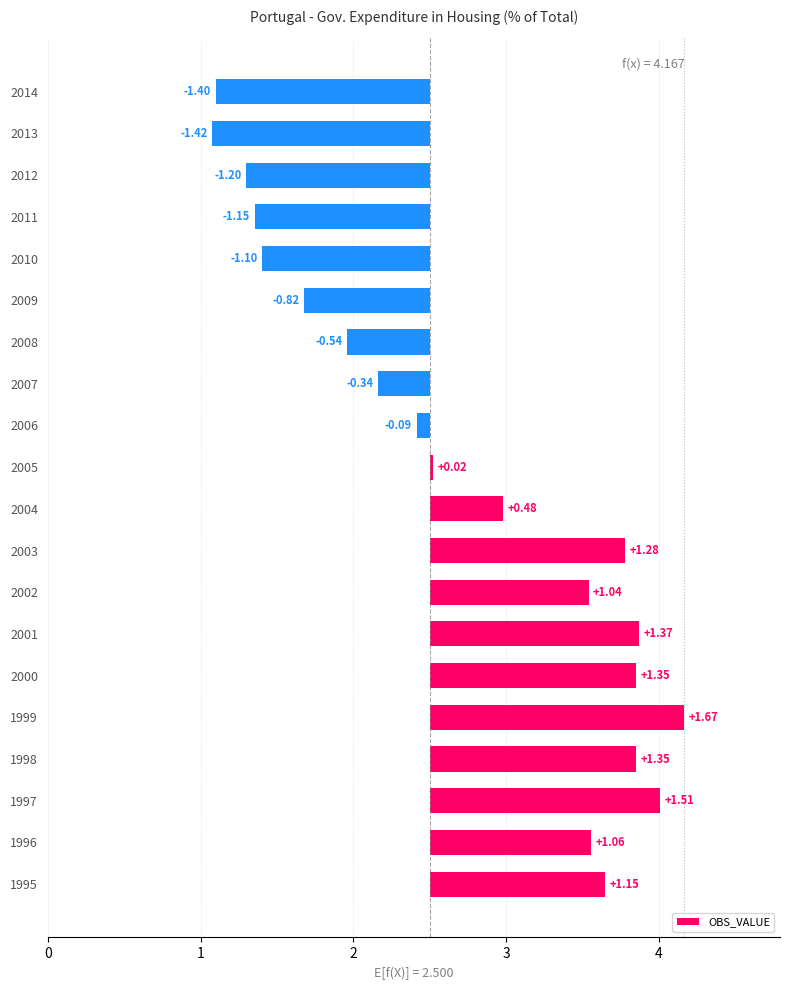

How many data points are less than 0?

9